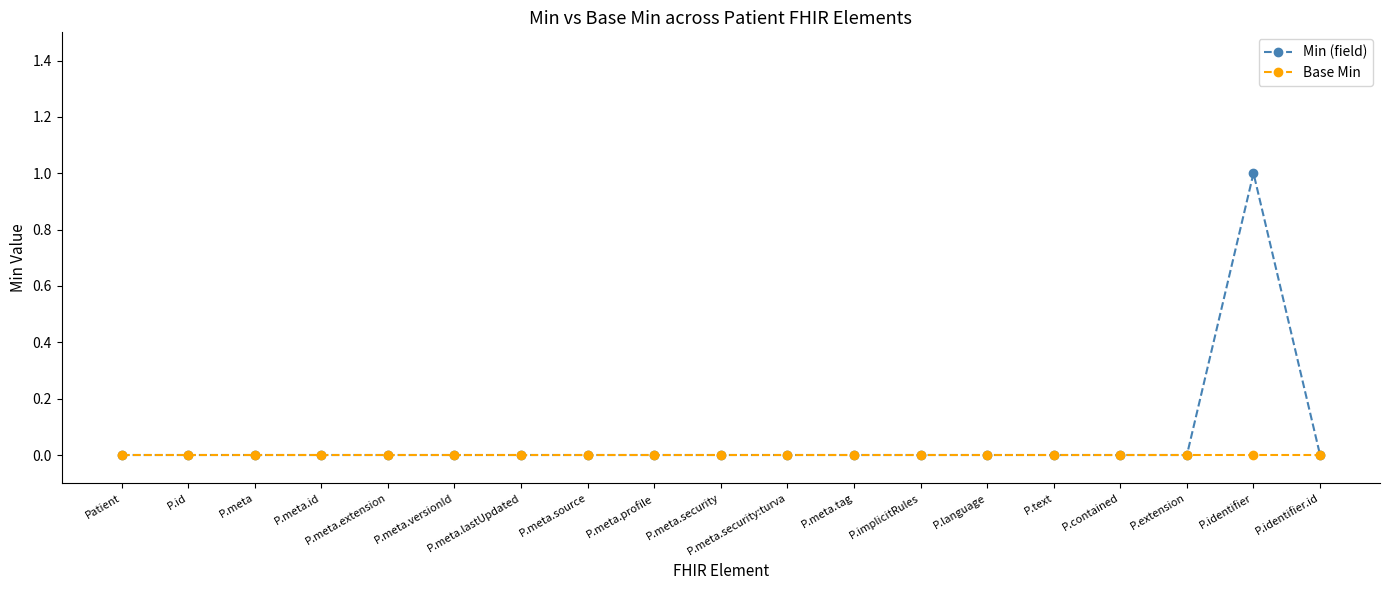

What are all the series names shown in the legend?

Min (field), Base Min